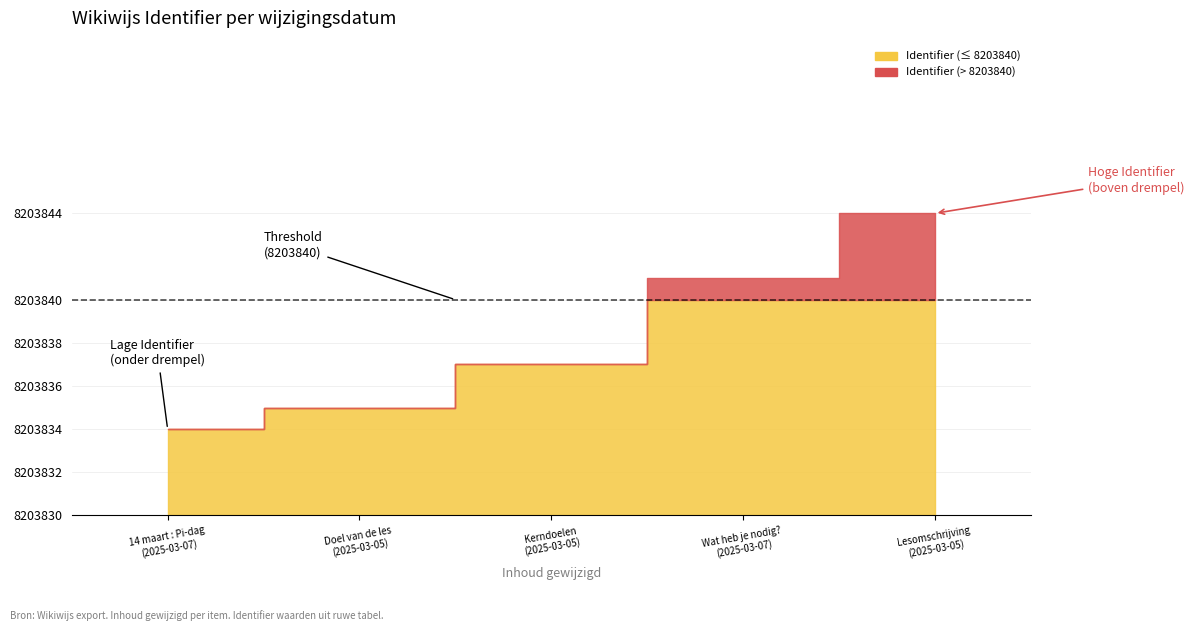

Does the chart display data point markers on the line(s)?

No